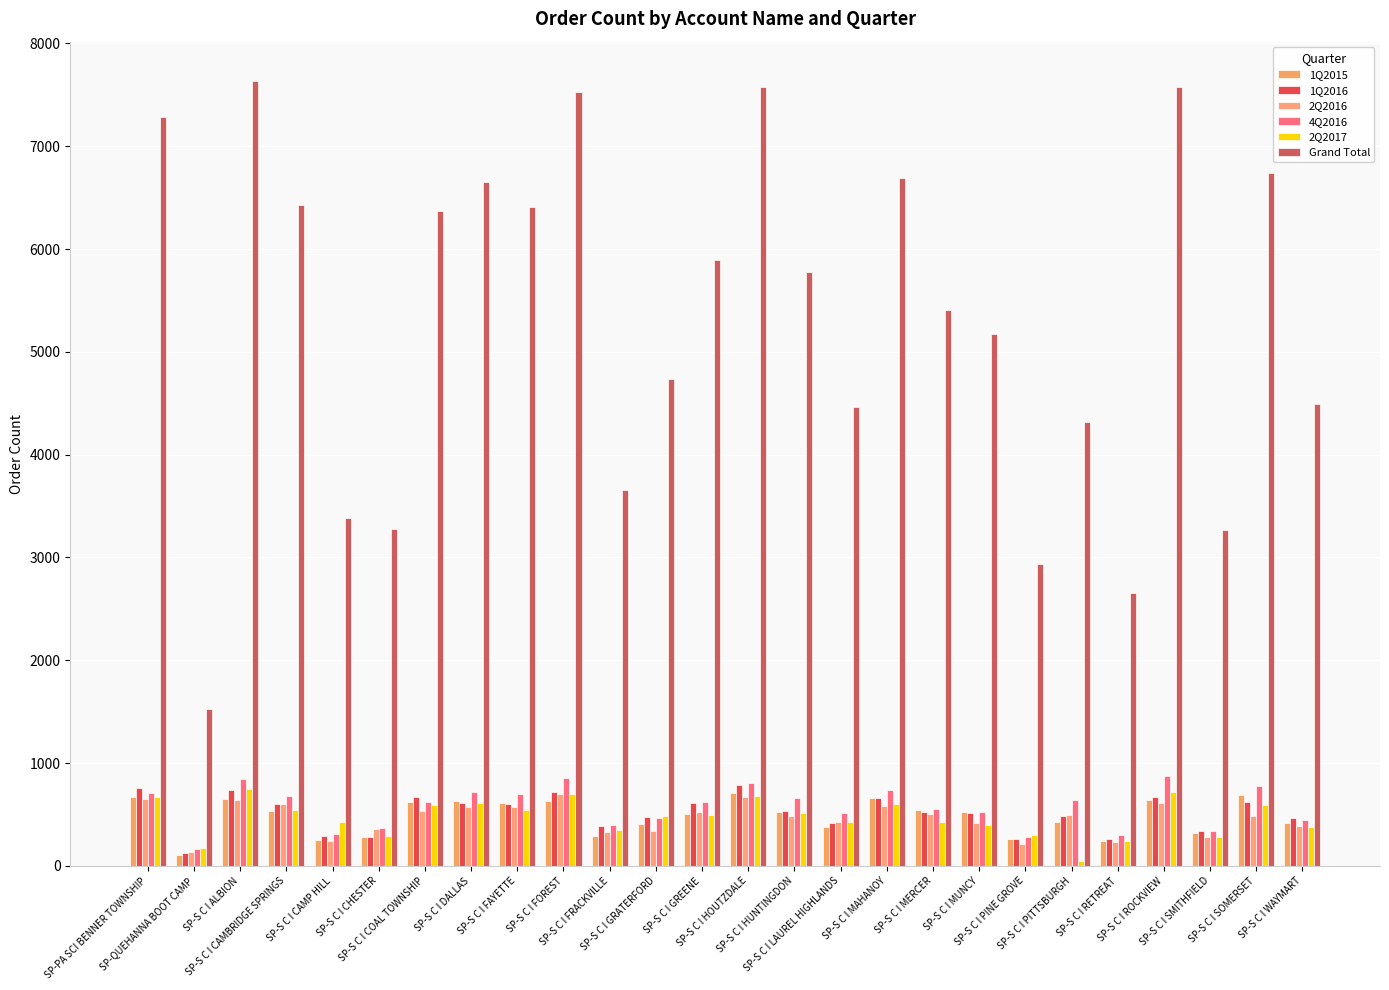

Between SP-S C I GRATERFORD and SP-S C I LAUREL HIGHLANDS, which series saw the biggest shift?

Grand Total